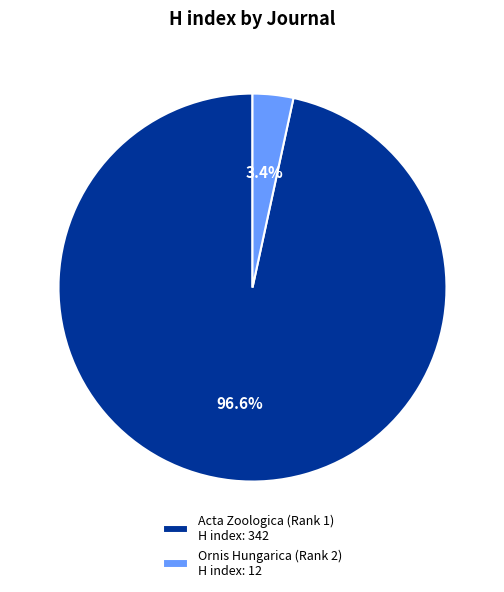

Count the number of slices in the pie.

2